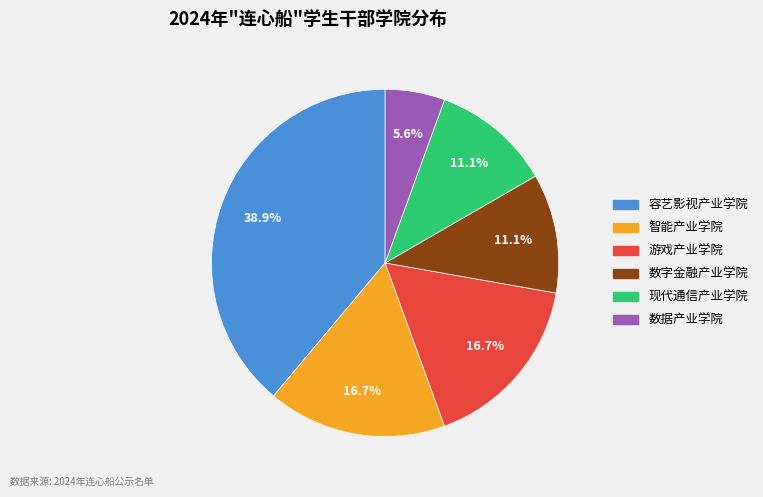

What is the smallest slice in the pie chart?

数据产业学院